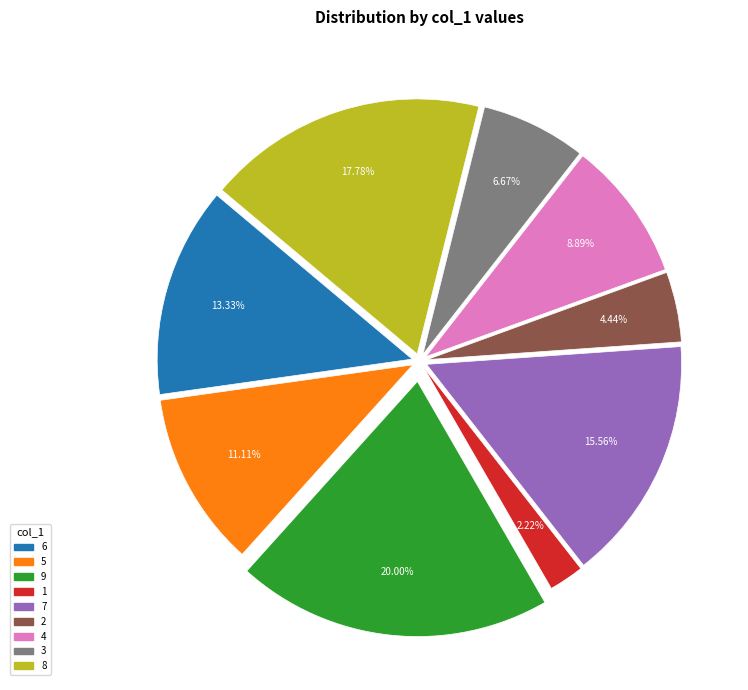

True or false: 1 accounts for 2% of the total.

True